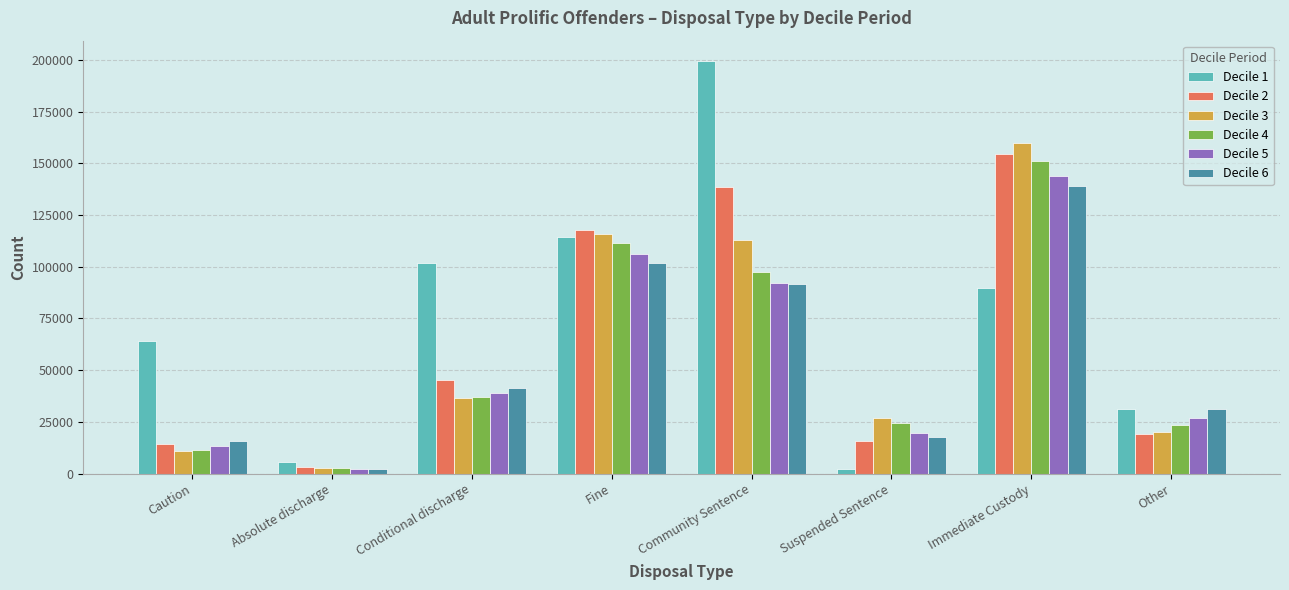

What is the sum of the Decile 4 values at Absolute discharge and Caution?

13902